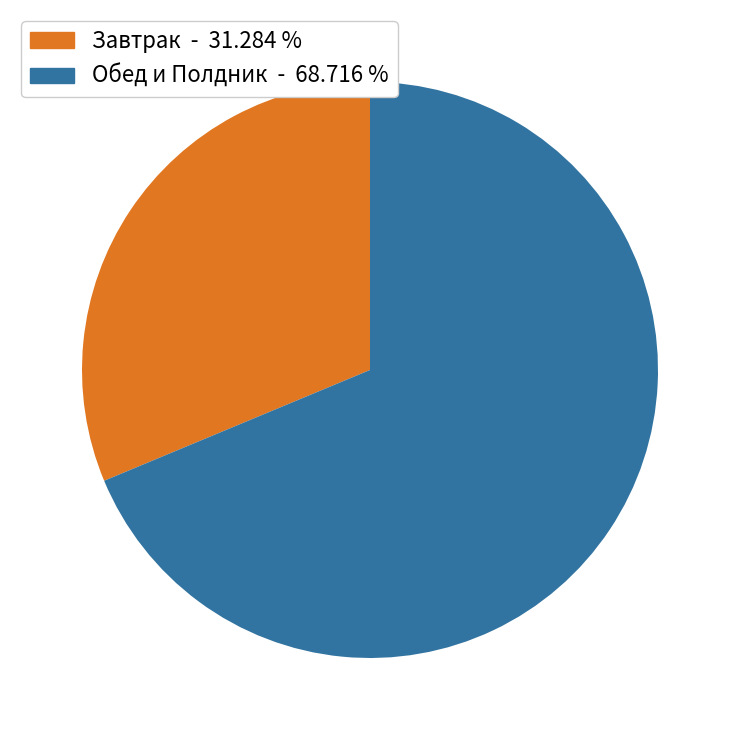

Rank the categories by value from lowest to highest.

Завтрак - 31.284 %, Обед и Полдник - 68.716 %